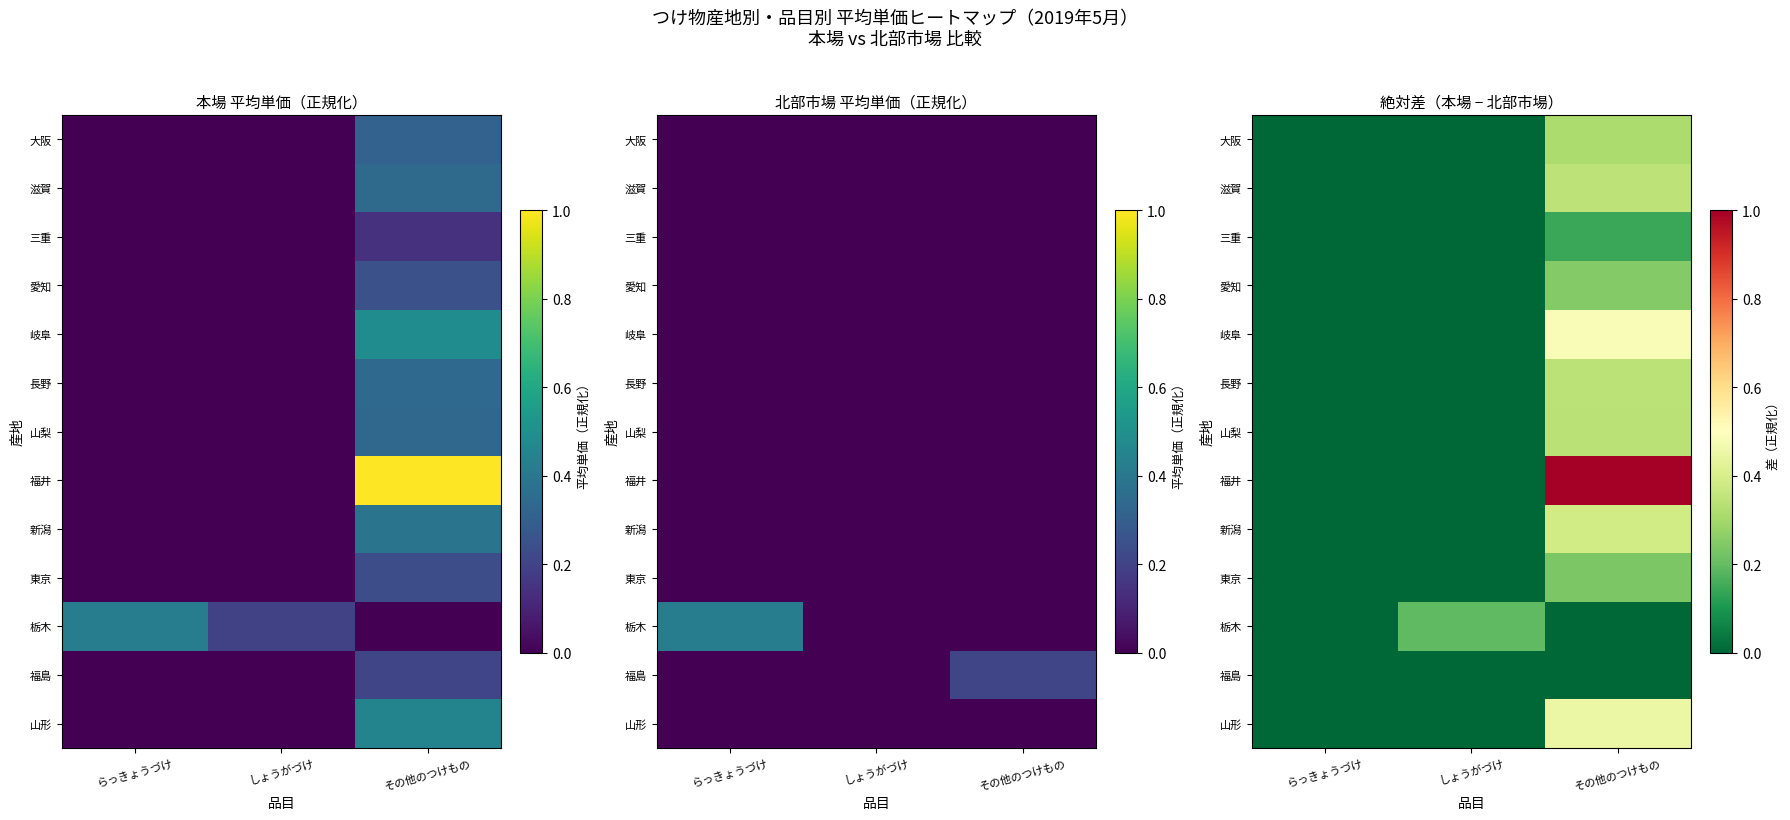

Rank the series at らっきょうづけ from lowest to highest value.

山形, 福島, 栃木, 東京, 新潟, 福井, 山梨, 長野, 岐阜, 愛知, 三重, 滋賀, 大阪